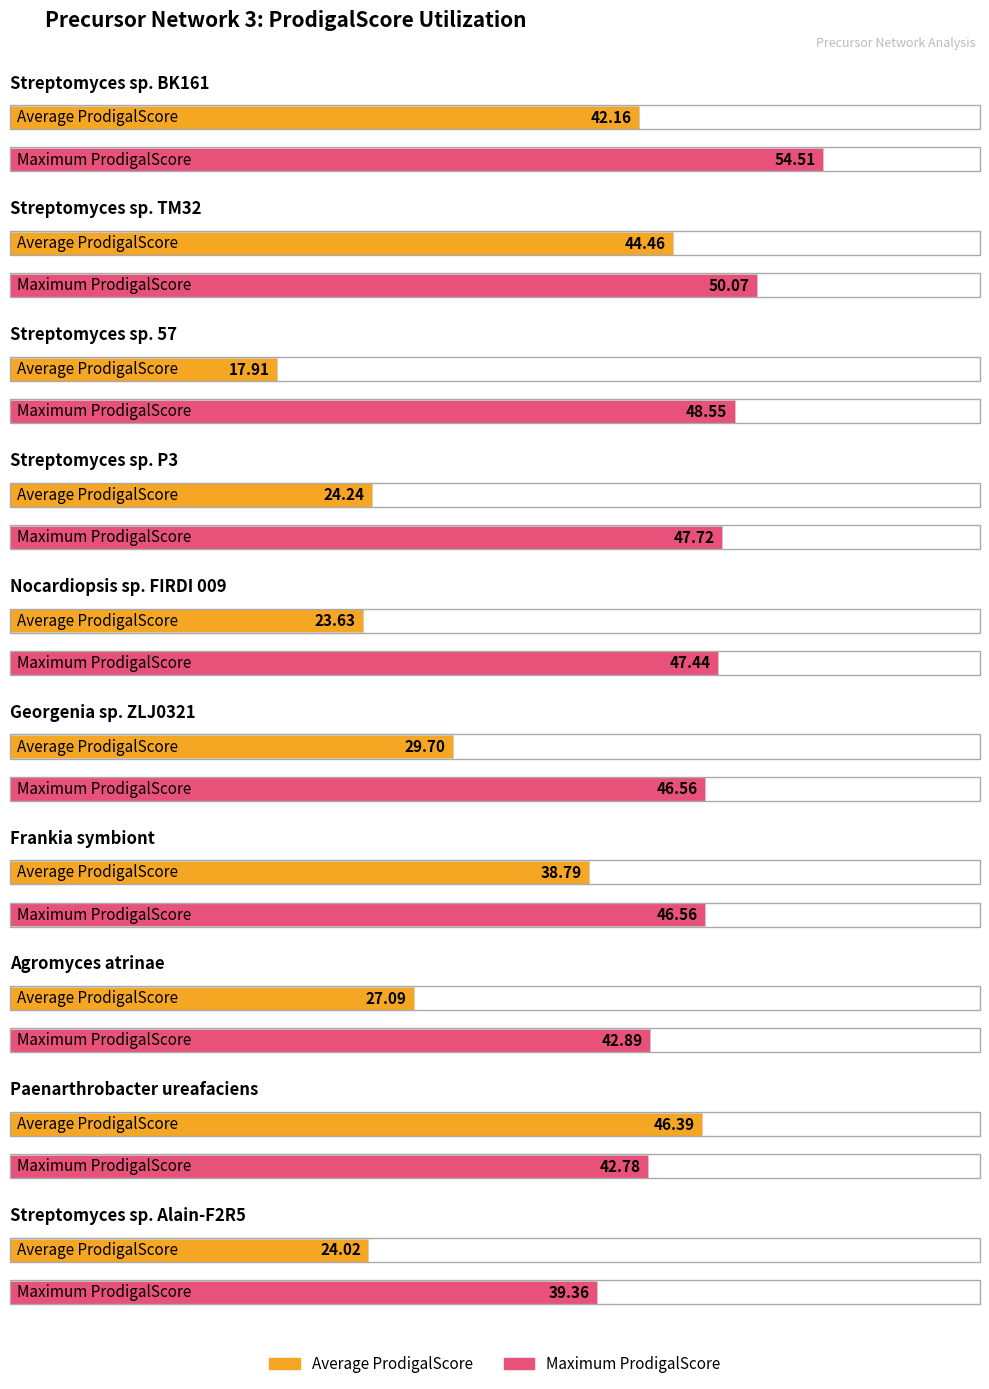

The Average ProdigalScore series shows 31.5 at Streptomyces sp. 57. True or false?

False